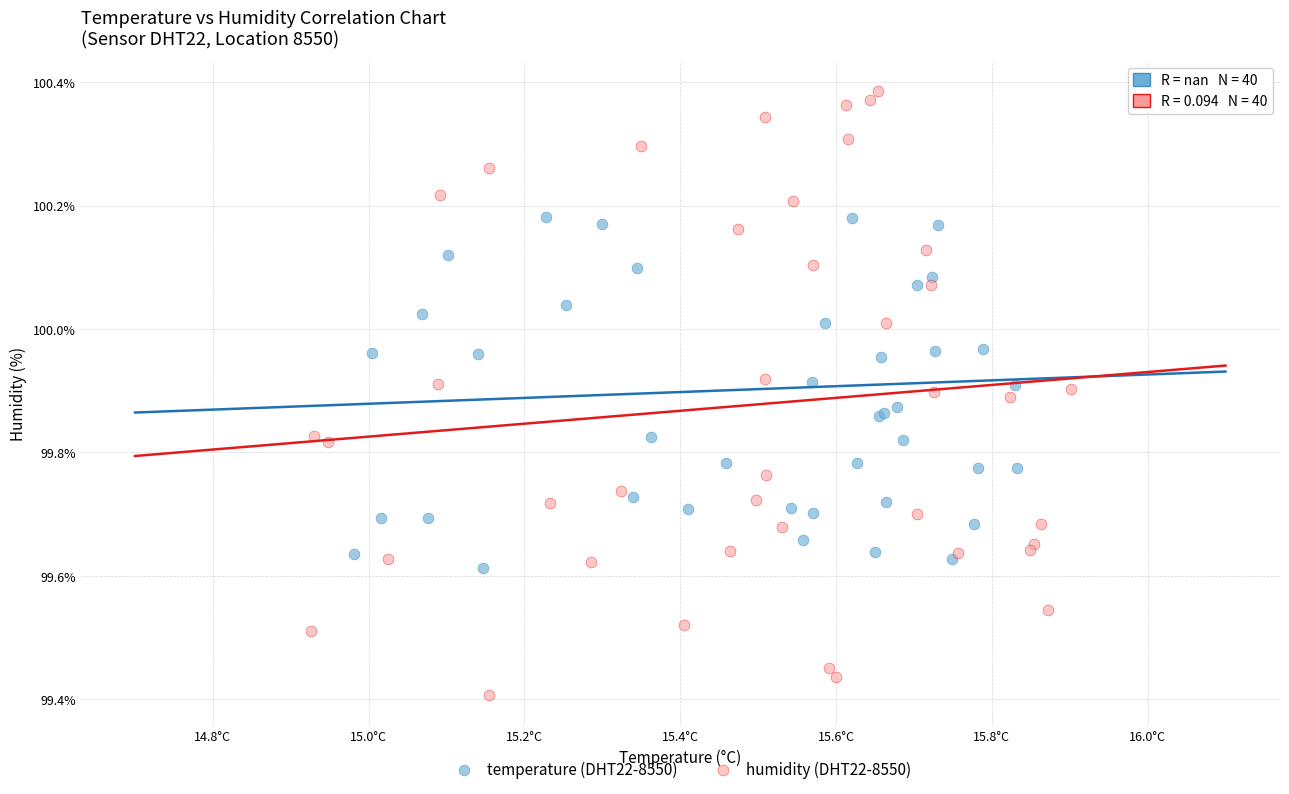

Which series reaches the minimum Y coordinate?

humidity (DHT22-8550)